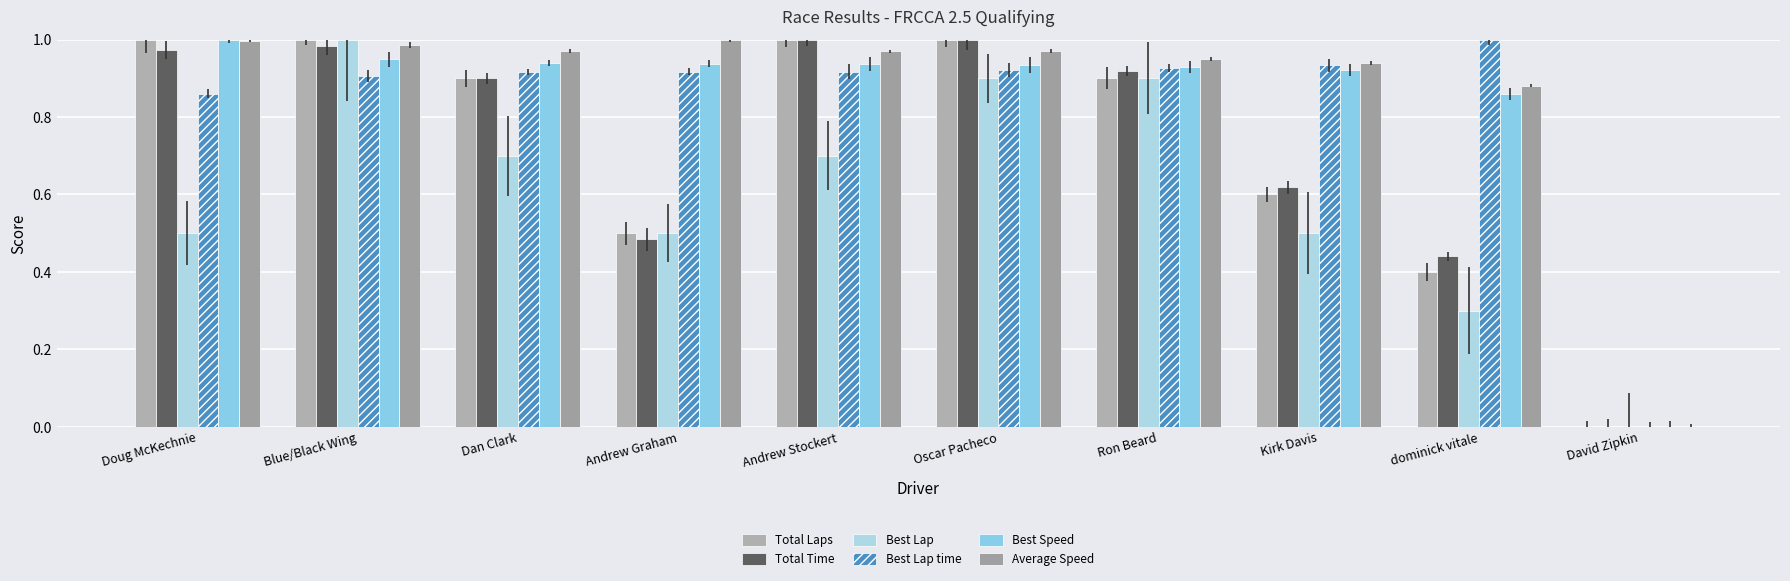

Which label corresponds to the largest value in the chart?

Doug McKechnie